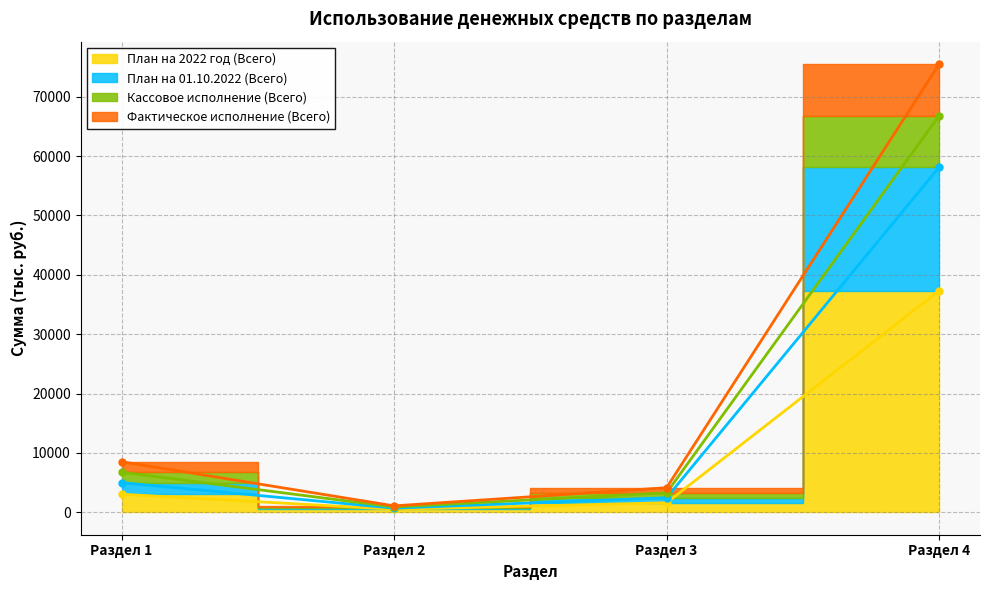

True or false: План на 2022 год (Всего) has a value of 5019.7 at Раздел 1.

False